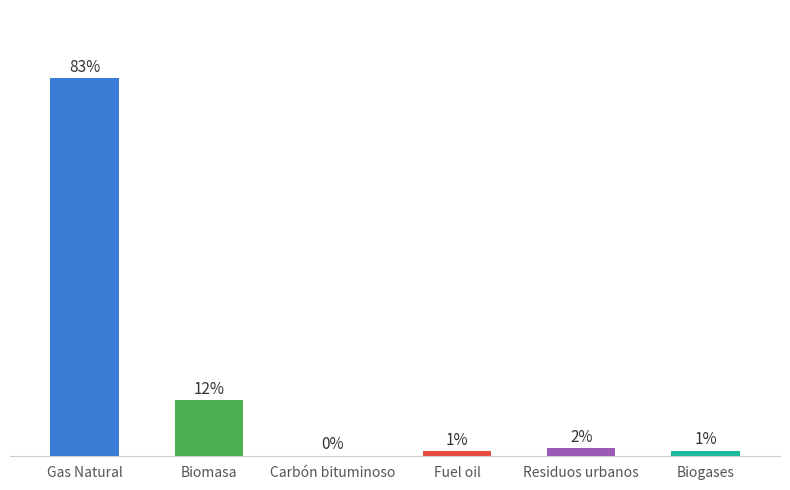

Are the bars horizontal?

No